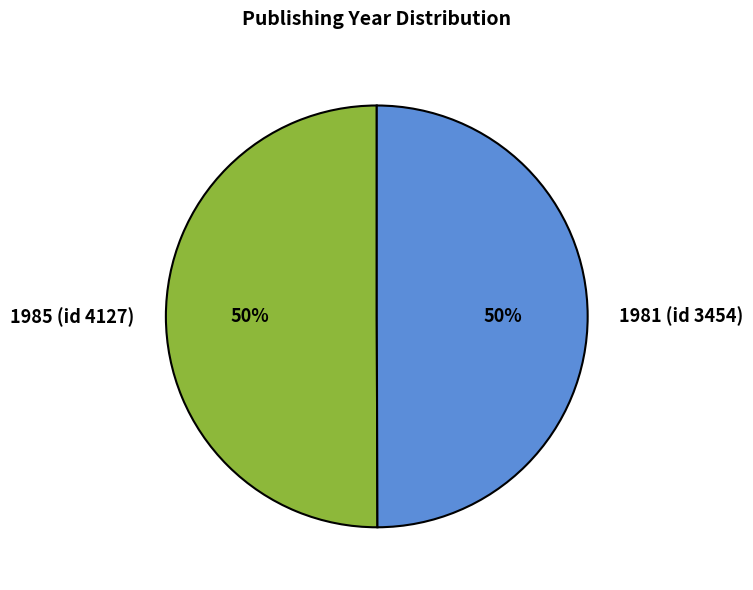

True or false: 1981 (id 3454) accounts for 50% of the total.

True